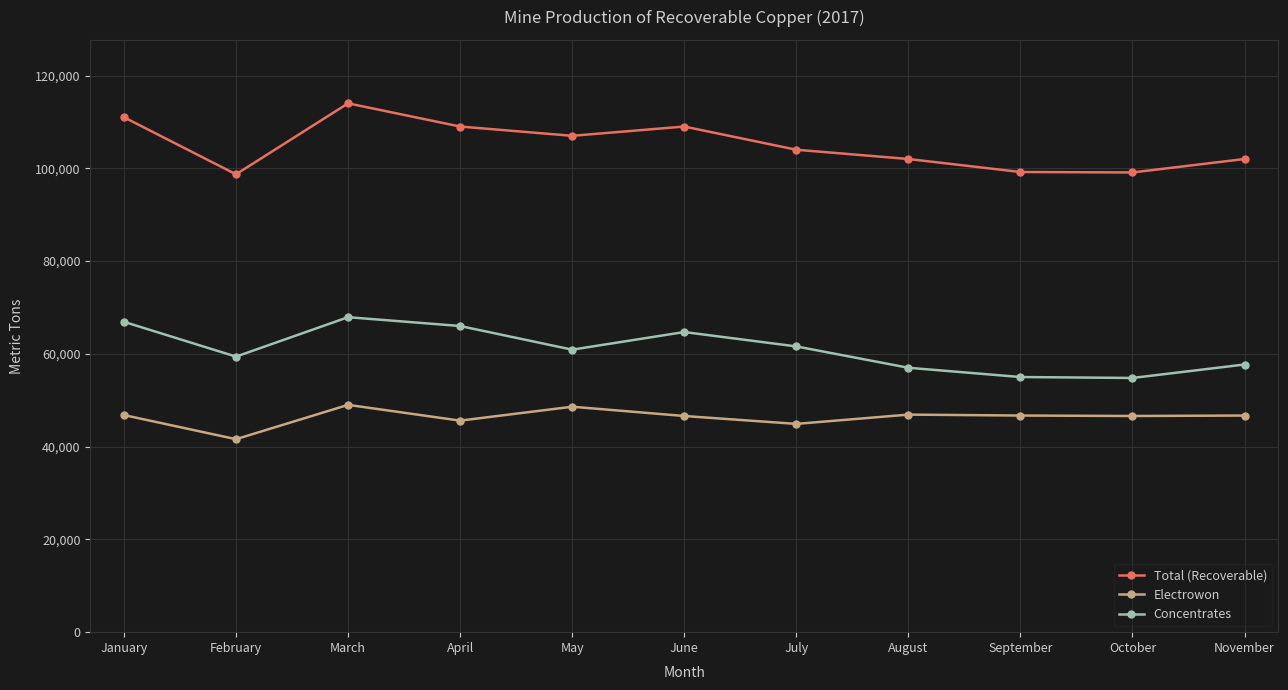

True or false: Total (Recoverable) and Electrowon intersect in this chart.

False